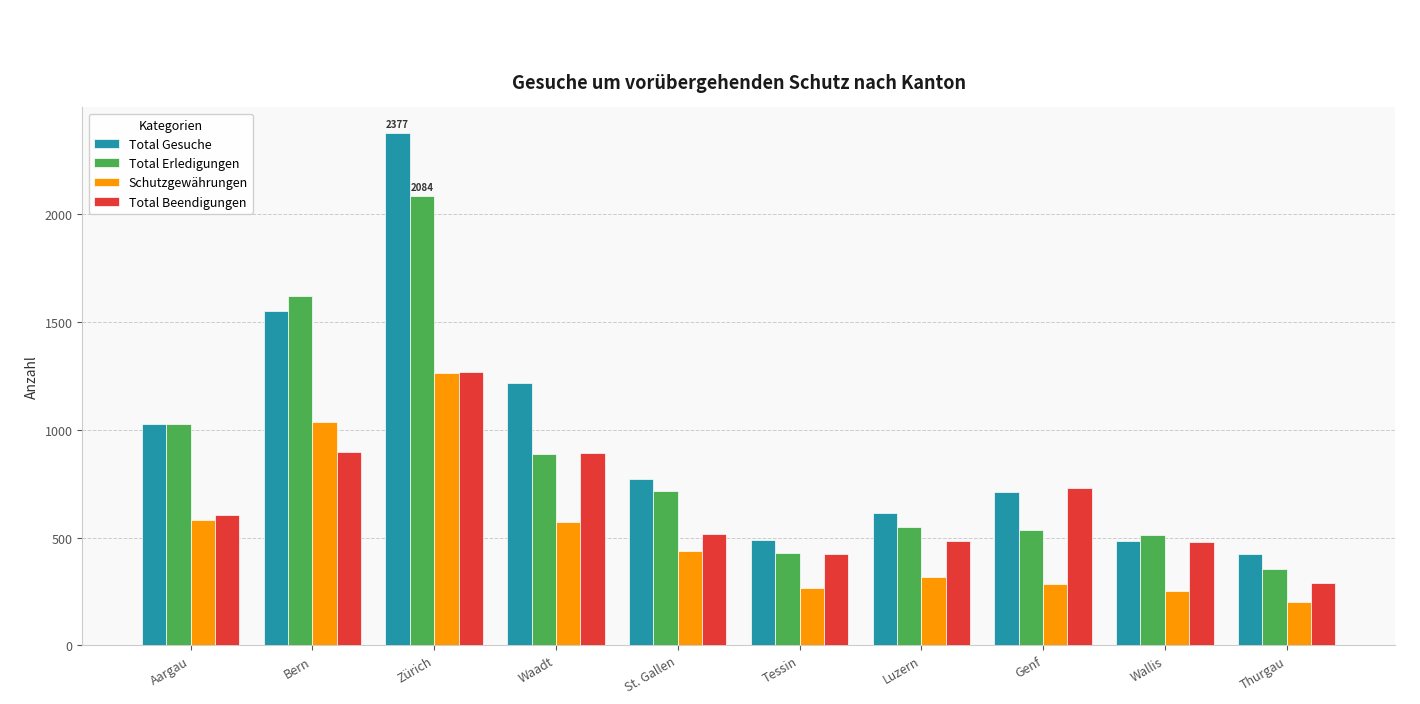

How many distinct data groups are displayed?

4